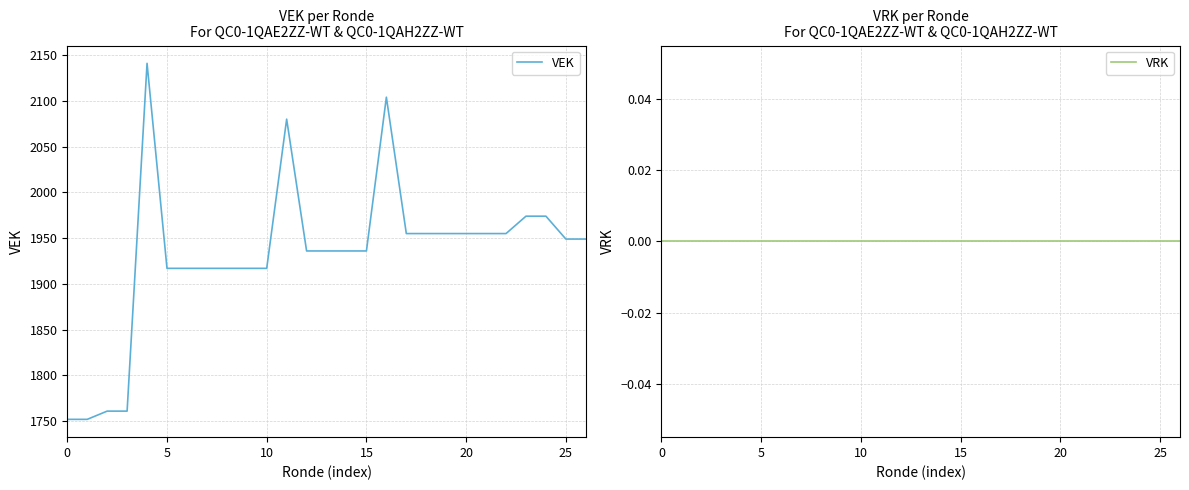

Which has a higher value, 12 or 0?

12